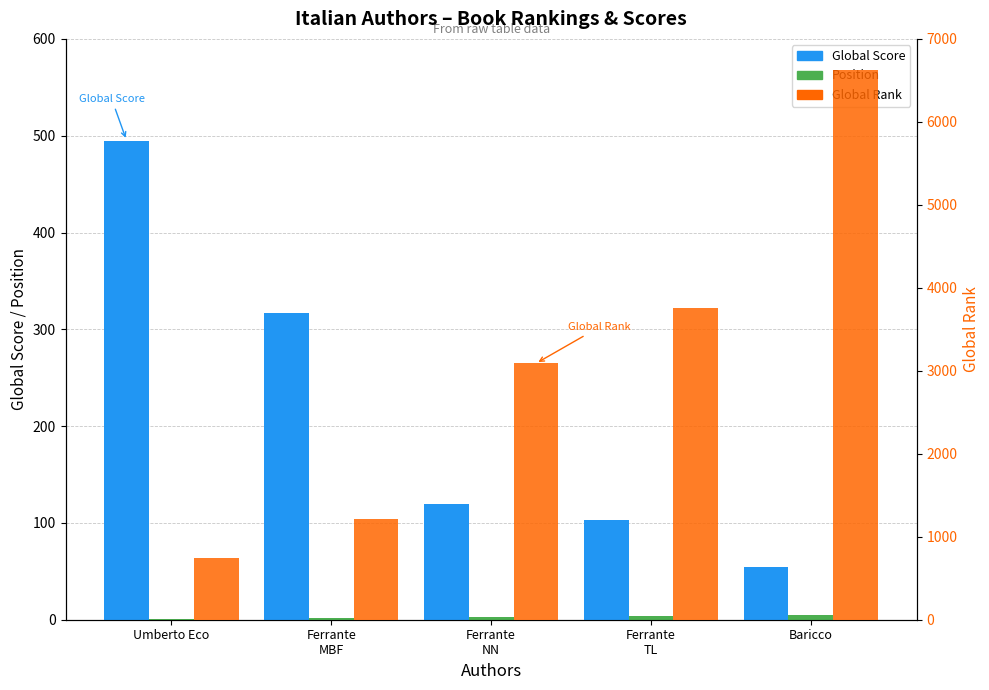

What are all the series names shown in the legend?

Global Score, Position, Global Rank